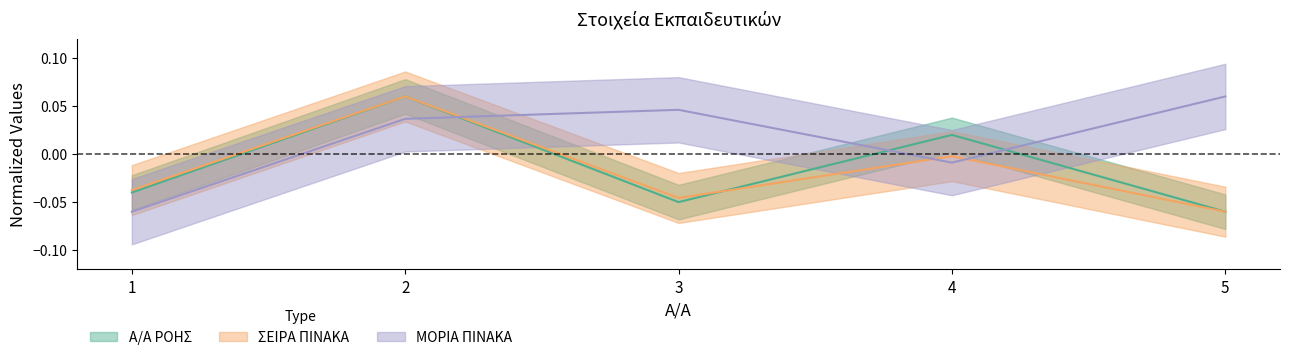

Is the value of Α/Α ΡΟΗΣ at 4 greater than the value of ΣΕΙΡΑ ΠΙΝΑΚΑ at 5?

Yes